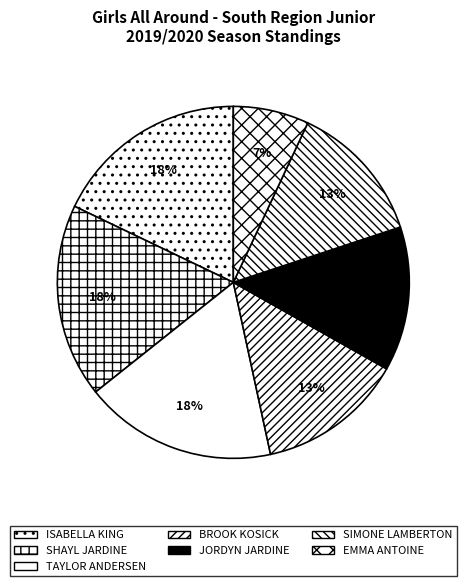

To the nearest percent, what is the combined percentage of SIMONE LAMBERTON and EMMA ANTOINE?

20%